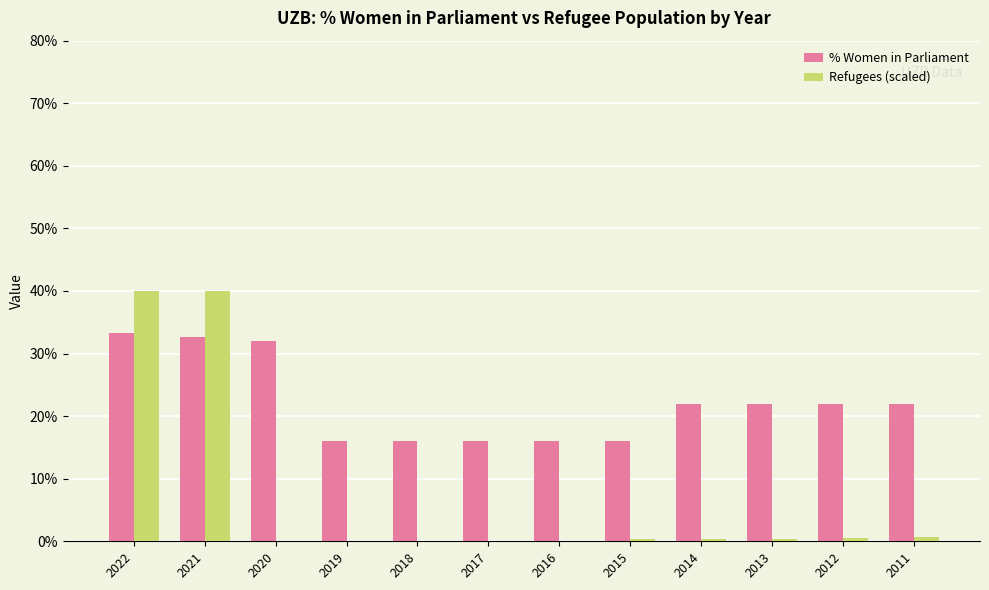

Is the value of Refugees (scaled) at 2016 greater than the value of % Women in Parliament at 2016?

No